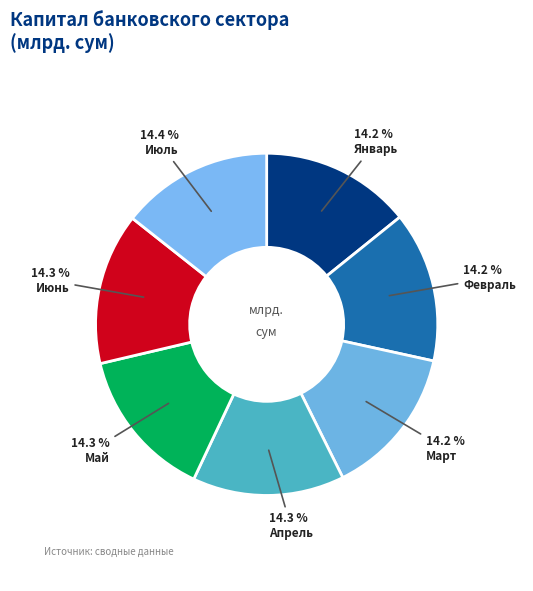

Which category has the smallest portion of the pie?

Январь